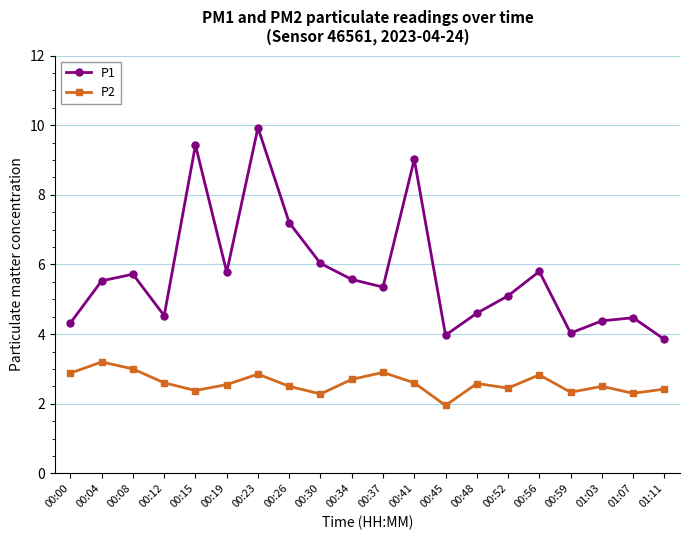

Rank the series at 00:41 from lowest to highest value.

P2, P1